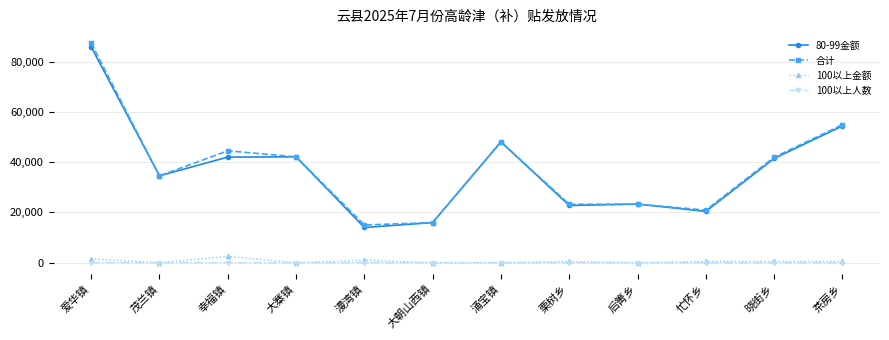

Is it true that 100以上金额 equals 0 at 大寨镇?

True